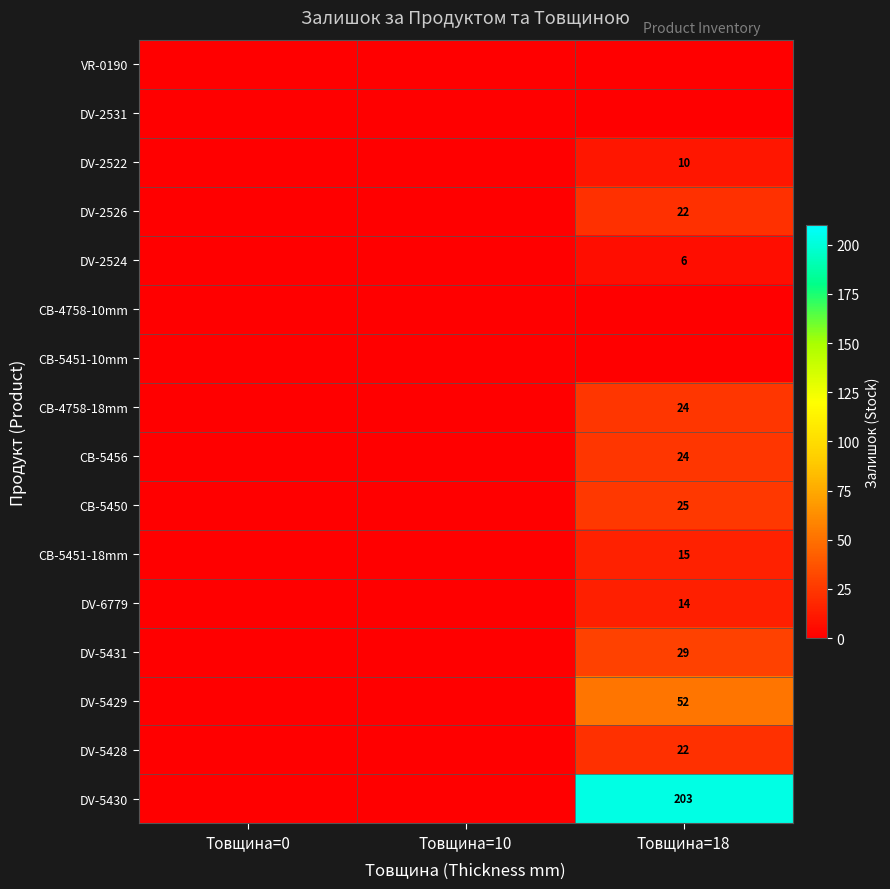

At how many categories does at least one series exceed 105?

1